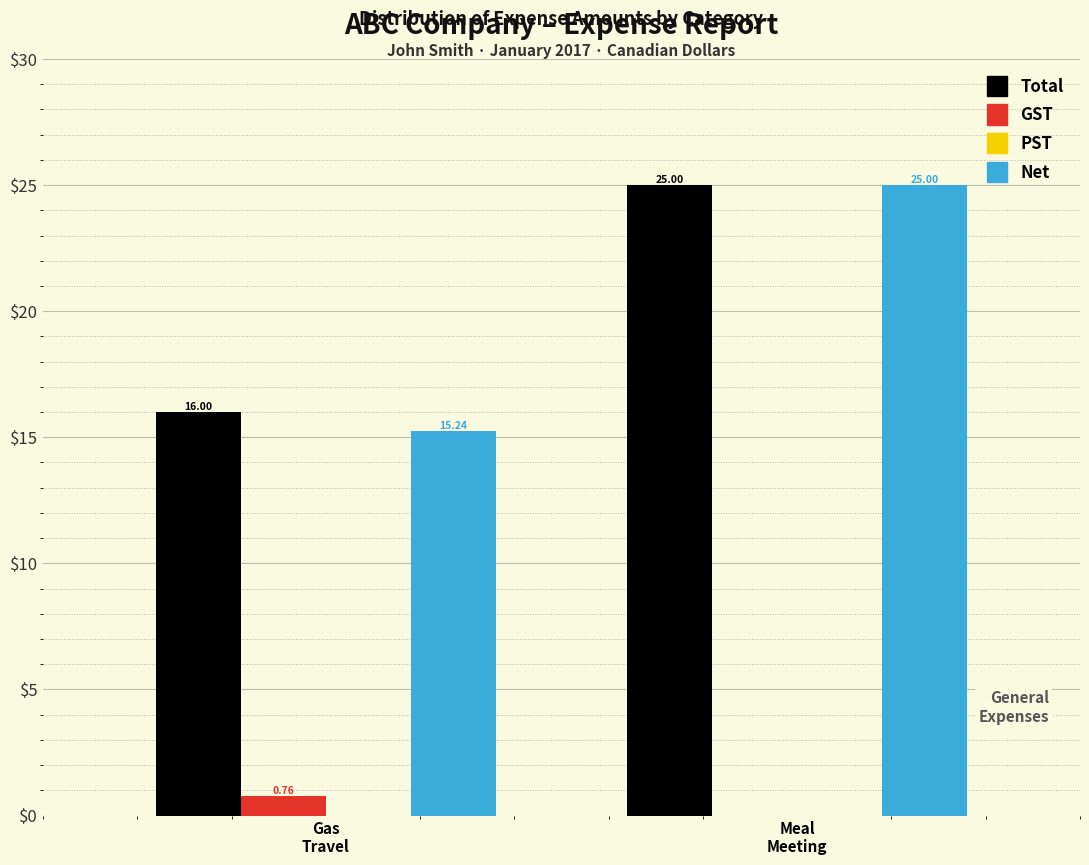

Which series has the largest total across all categories?

Total